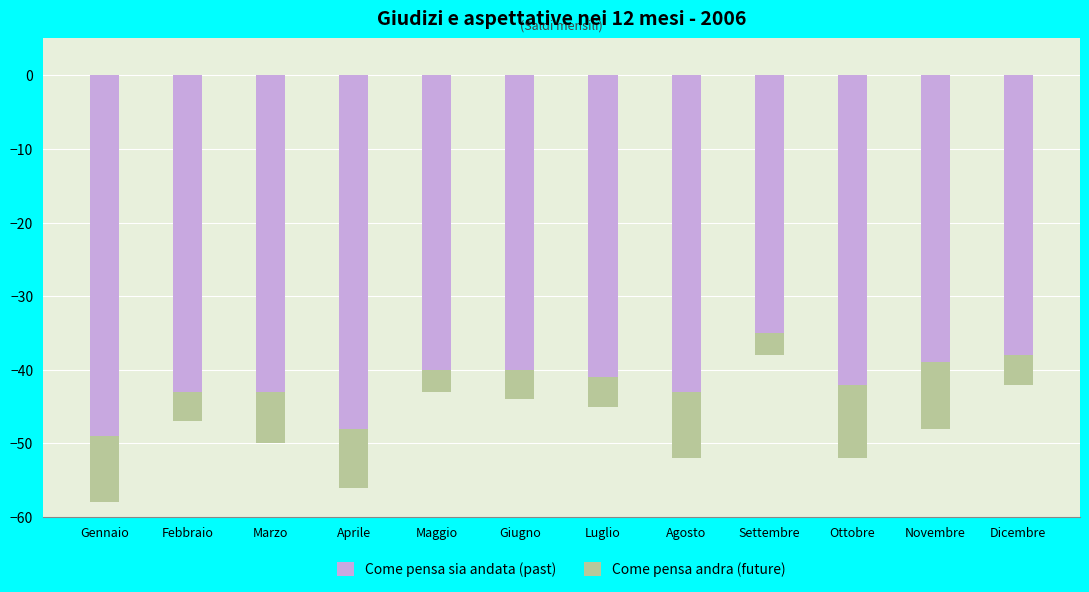

What is the sum of all Come pensa sia andata (past) values?

-501